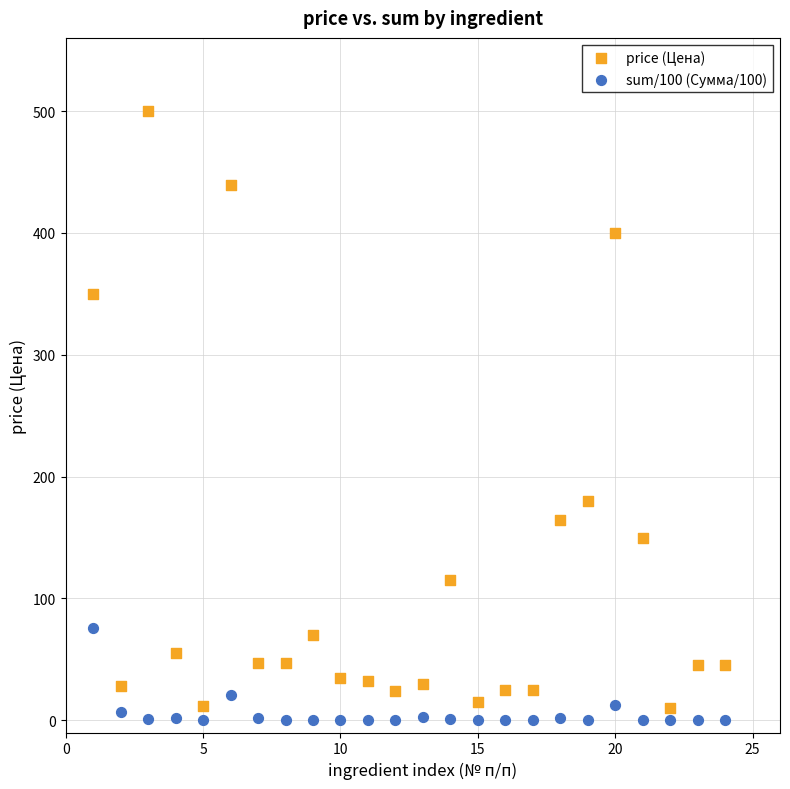

Which series contains the highest Y value?

price (Цена)